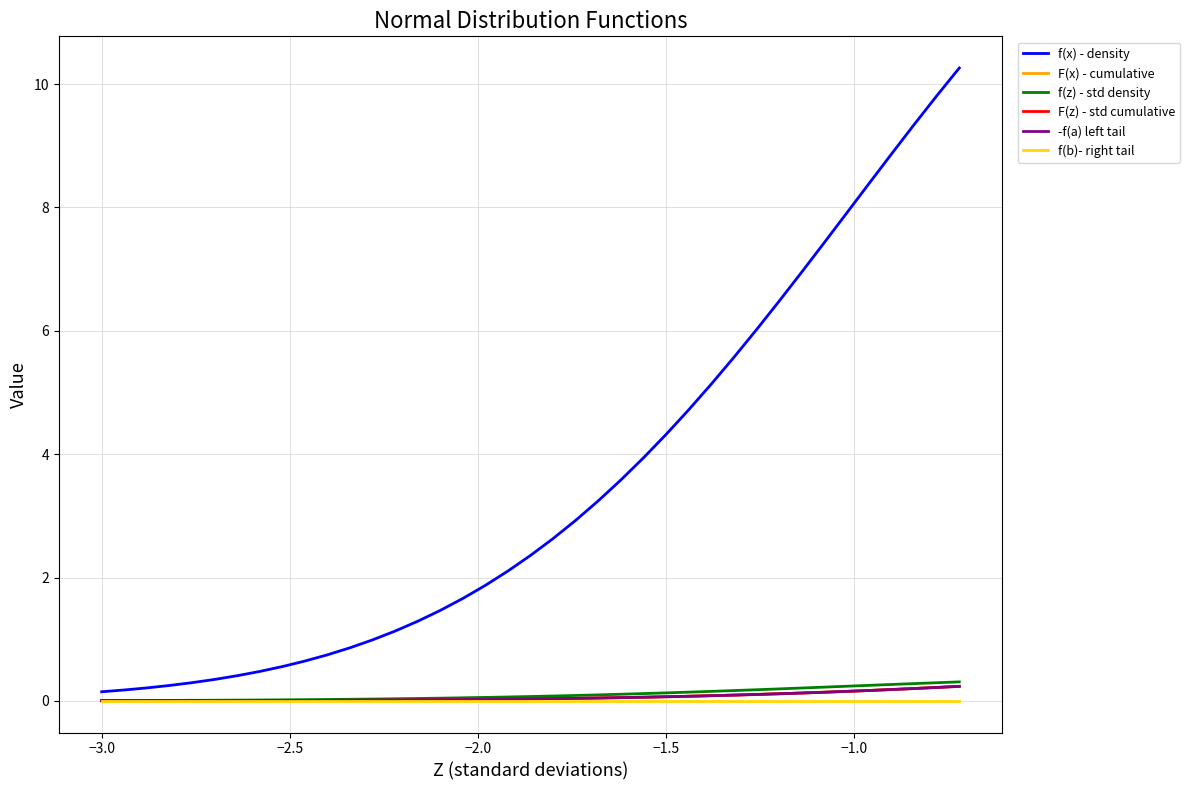

At how many categories does at least one series exceed 8?

5